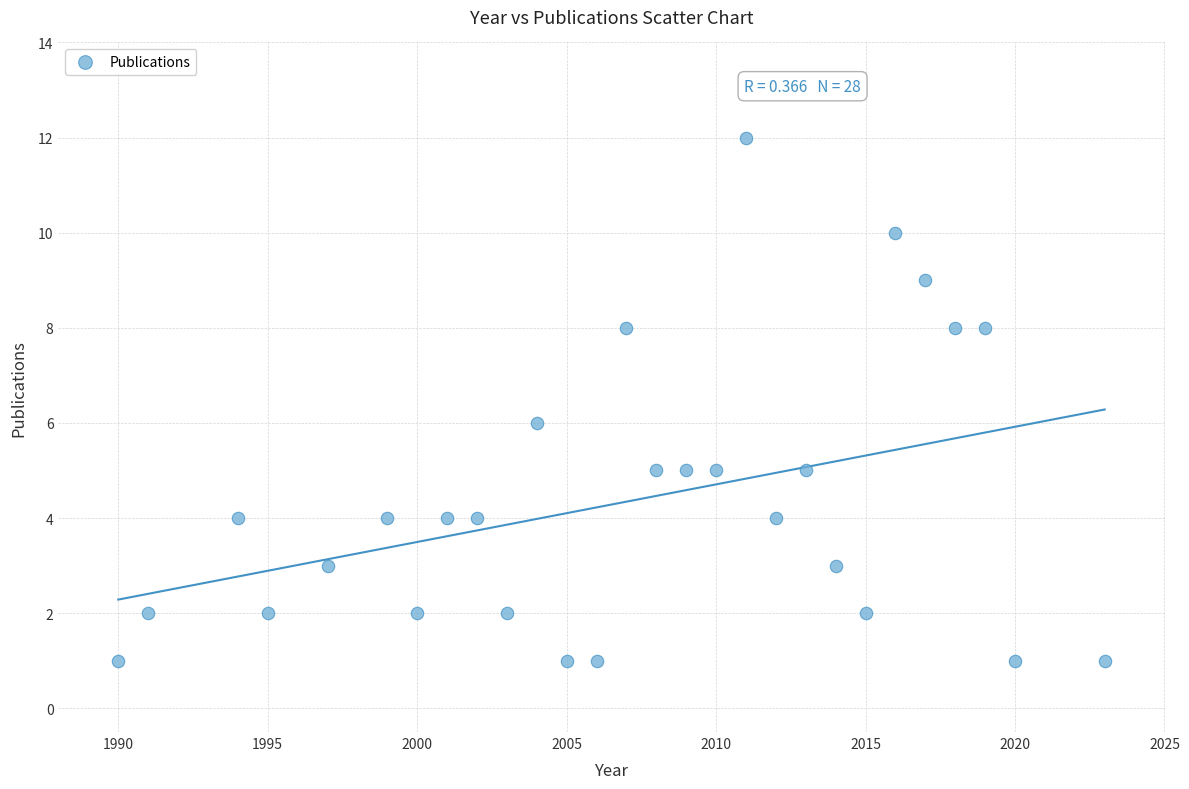

List the coordinates of all points as (Y, X) pairs, reading left to right.

(1, 1990)  (2, 1991)  (4, 1994)  (2, 1995)  (3, 1997)  (4, 1999)  (2, 2000)  (4, 2001)  (4, 2002)  (2, 2003)  (6, 2004)  (1, 2005)  (1, 2006)  (8, 2007)  (5, 2008)  (5, 2009)  (5, 2010)  (12, 2011)  (4, 2012)  (5, 2013)  (3, 2014)  (2, 2015)  (10, 2016)  (9, 2017)  (8, 2018)  (8, 2019)  (1, 2020)  (1, 2023)